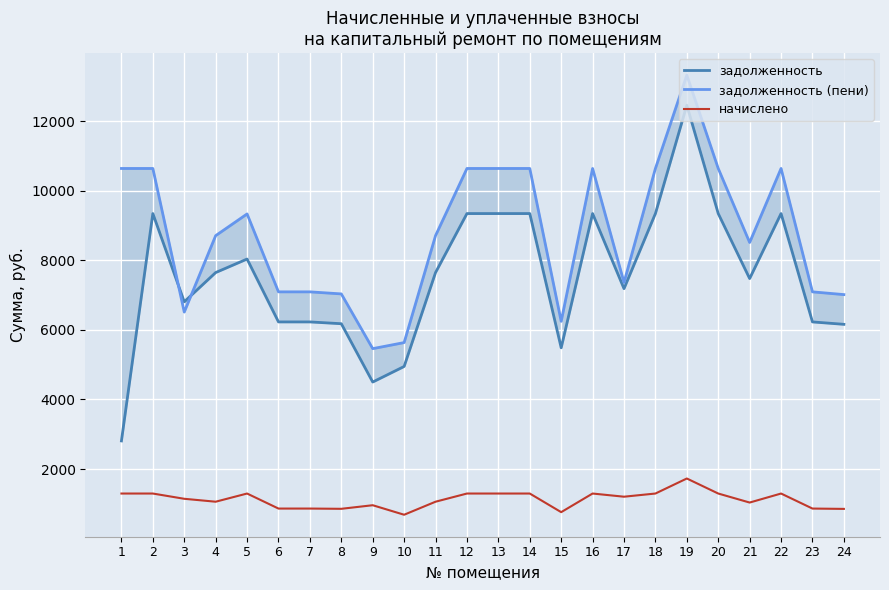

Where is the first local maximum for задолженность?

2